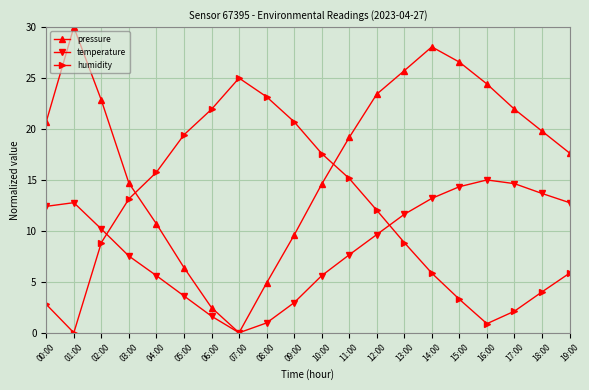

At which category is the sum across all series the highest?

14:00